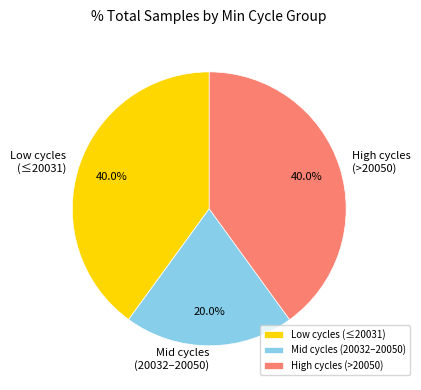

Count the number of slices in the pie.

3